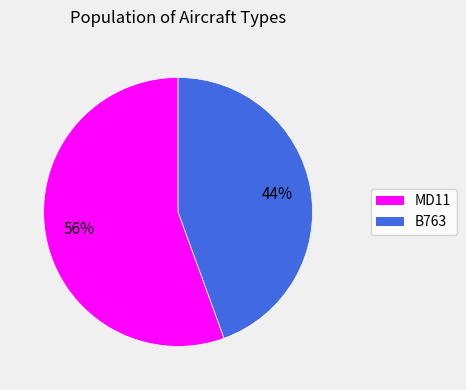

To the nearest percent, what is the combined percentage of B763 and MD11?

100%